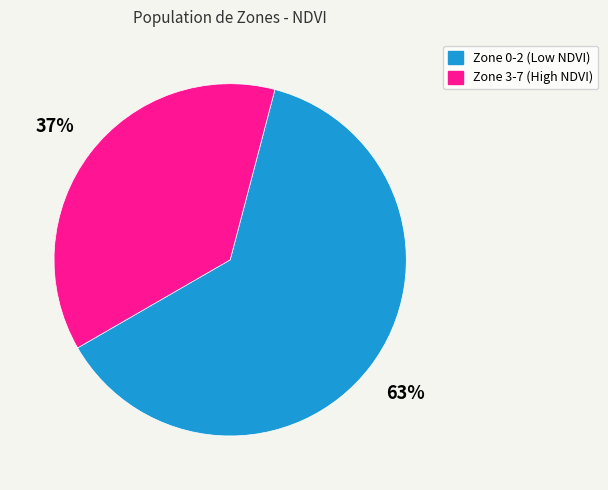

Is there a majority slice in this chart?

Yes